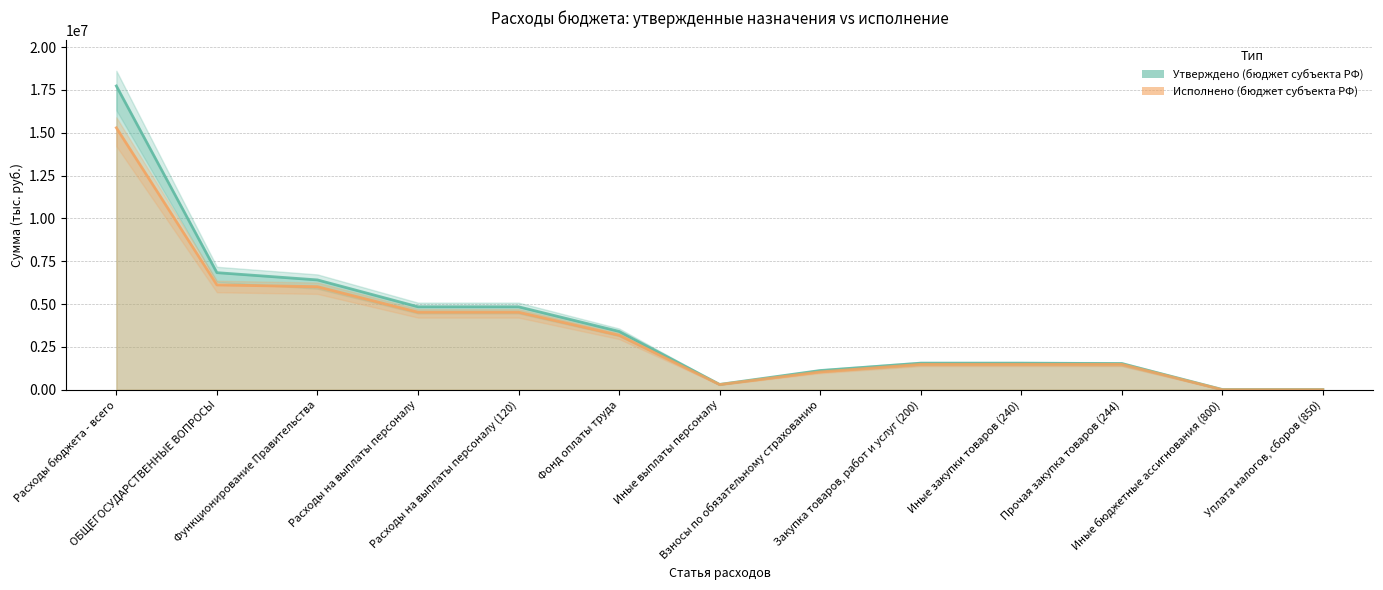

At which category is the sum across all series the highest?

Расходы бюджета - всего